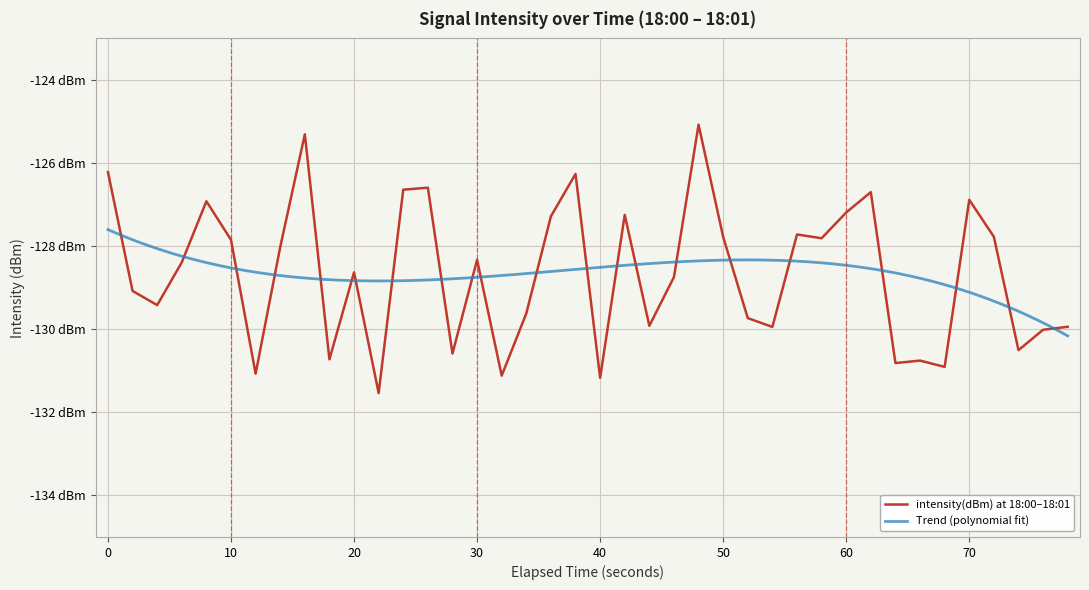

How many points are higher than both their immediate neighbors (excluding endpoints)?

12